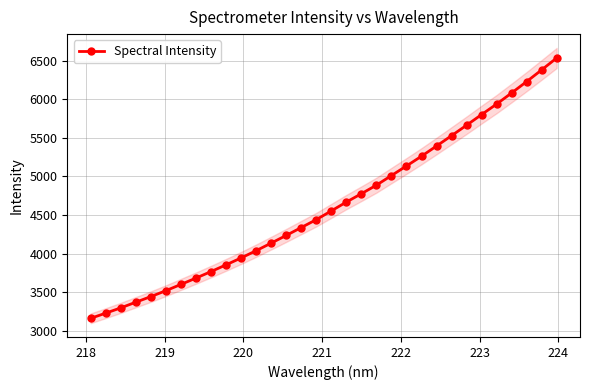

What is the maximum value for Spectral Intensity?

6538.4